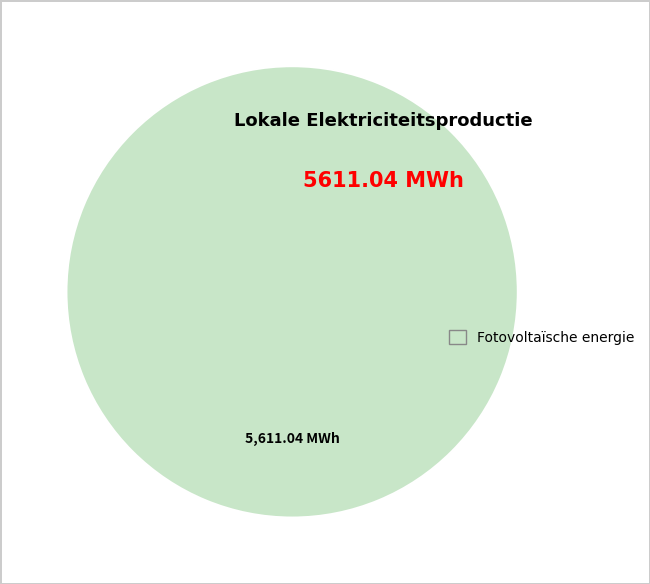

Rank the categories by value from lowest to highest.

Fotovoltaïsche energie